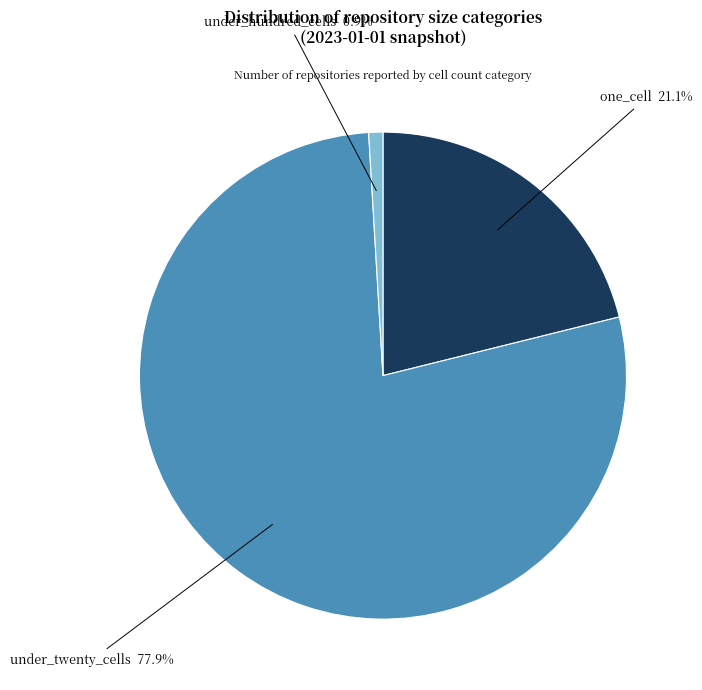

Rank the categories by value from lowest to highest.

under_hundred_cells, one_cell, under_twenty_cells